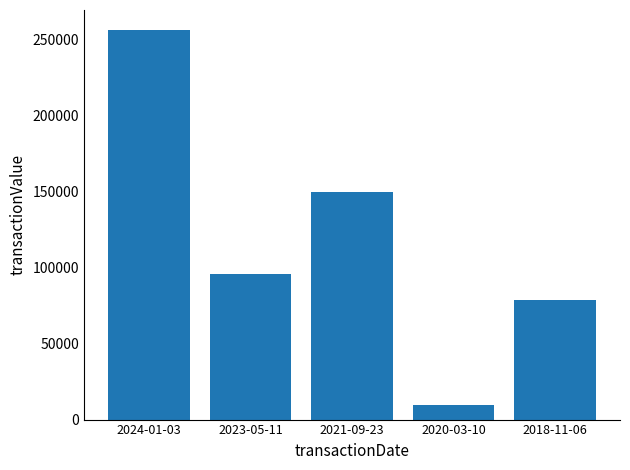

Reading left to right, what are all the values shown in this chart?

256650	95528	150000	9844	78441